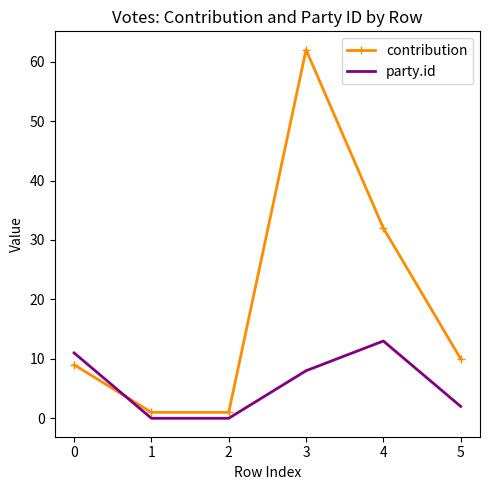

Which series ends up on top after the final intersection of party.id and contribution?

contribution